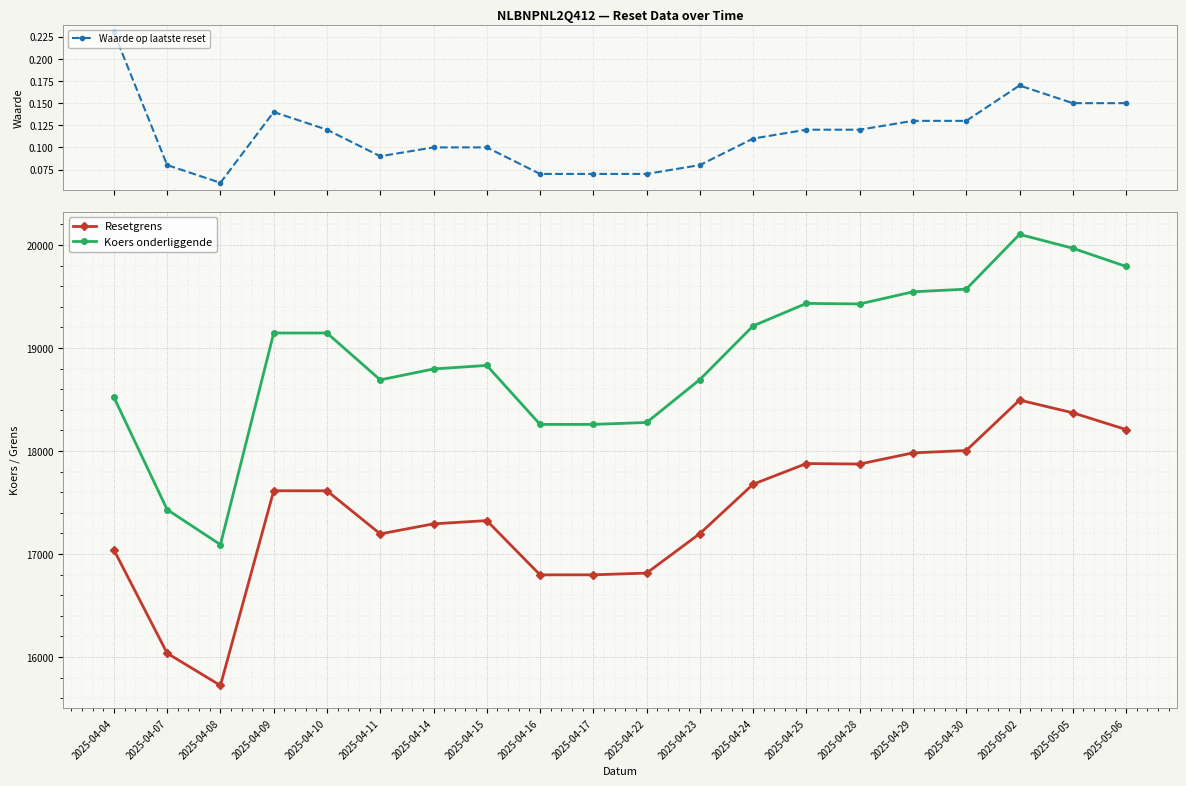

Which series has the largest total across all categories?

Koers onderliggende